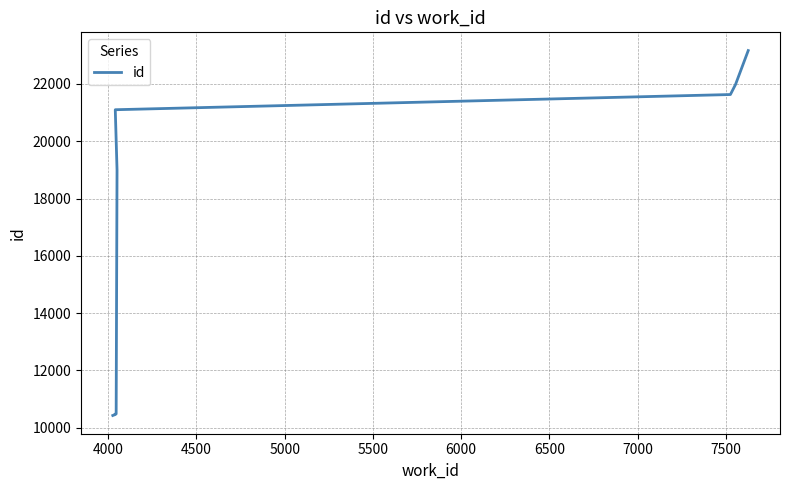

Between 6500 and 7500, which is larger?

7500